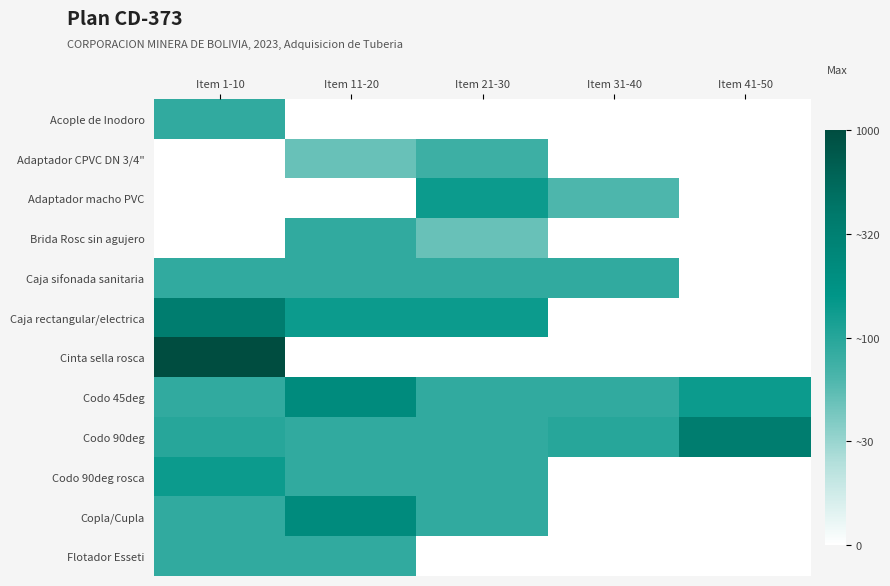

Reading right to left, what are all the values shown in this chart?

Acople de Inodoro: Item 41-50=0.0	Item 31-40=0.0	Item 21-30=0.0	Item 11-20=0.0	Item 1-10=0.5
Adaptador CPVC DN 3/4": Item 41-50=0.0	Item 31-40=0.0	Item 21-30=0.4	Item 11-20=0.3	Item 1-10=0.0
Adaptador macho PVC: Item 41-50=0.0	Item 31-40=0.4	Item 21-30=0.6	Item 11-20=0.0	Item 1-10=0.0
Brida Rosc sin agujero: Item 41-50=0.0	Item 31-40=0.0	Item 21-30=0.3	Item 11-20=0.5	Item 1-10=0.0
Caja sifonada sanitaria: Item 41-50=0.0	Item 31-40=0.5	Item 21-30=0.5	Item 11-20=0.5	Item 1-10=0.5
Caja rectangular/electrica: Item 41-50=0.0	Item 31-40=0.0	Item 21-30=0.6	Item 11-20=0.6	Item 1-10=0.8
Cinta sella rosca: Item 41-50=0.0	Item 31-40=0.0	Item 21-30=0.0	Item 11-20=0.0	Item 1-10=1.0
Codo 45deg: Item 41-50=0.6	Item 31-40=0.5	Item 21-30=0.5	Item 11-20=0.7	Item 1-10=0.5
Codo 90deg: Item 41-50=0.8	Item 31-40=0.5	Item 21-30=0.5	Item 11-20=0.5	Item 1-10=0.5
Codo 90deg rosca: Item 41-50=0.0	Item 31-40=0.0	Item 21-30=0.5	Item 11-20=0.5	Item 1-10=0.6
Copla/Cupla: Item 41-50=0.0	Item 31-40=0.0	Item 21-30=0.5	Item 11-20=0.7	Item 1-10=0.5
Flotador Esseti: Item 41-50=0.0	Item 31-40=0.0	Item 21-30=0.0	Item 11-20=0.5	Item 1-10=0.5